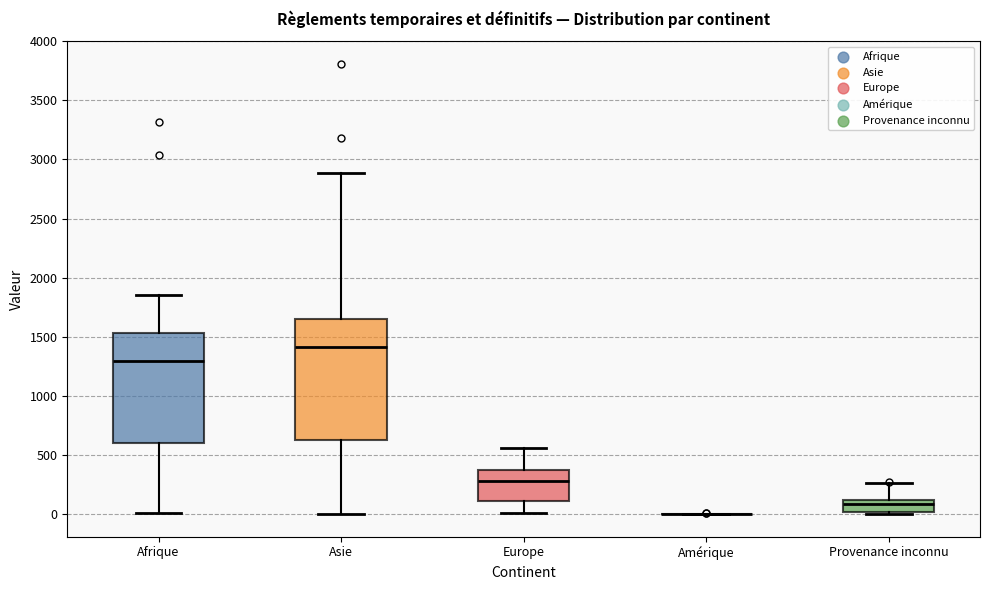

Reading left to right, read every box against the y-axis: the position of its median line, the range the box covers, and the ends of its whiskers. The values are not printed on the chart, so give them approximately, as read against the axis.

Afrique: median 1300, box 600 to 1550, whiskers 0 to 1850
Asie: median 1400, box 650 to 1650, whiskers 0 to 2900
Europe: median 300, box 100 to 350, whiskers 0 to 550
Amérique: box collapsed to a line at 0, whiskers 0 to 0
Provenance inconnu: median 100 (inside the box), box 0 to 100, whiskers 0 (just below the box's lower edge) to 250